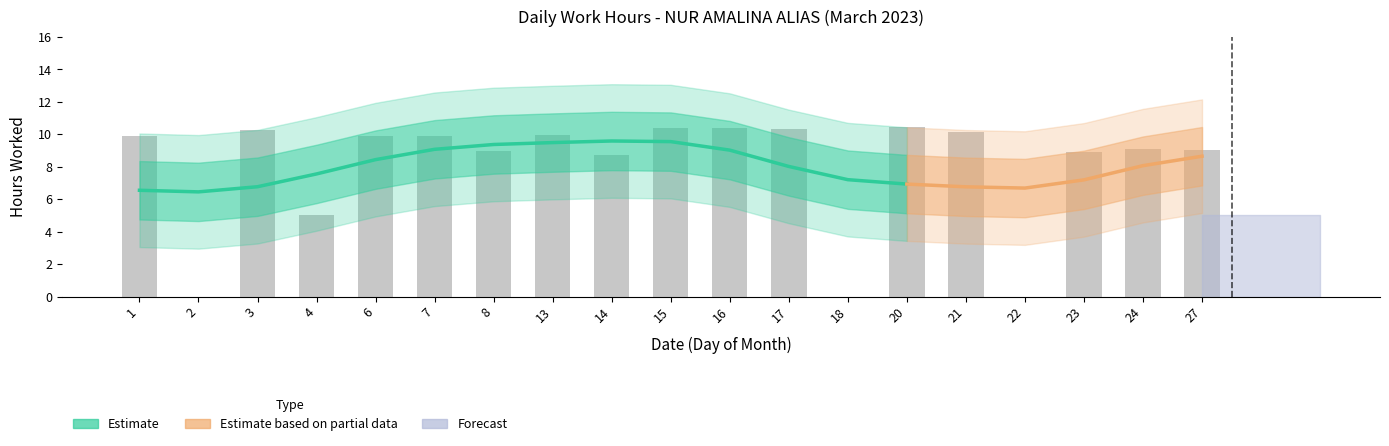

The value at 4 is 2.5. True or false?

False